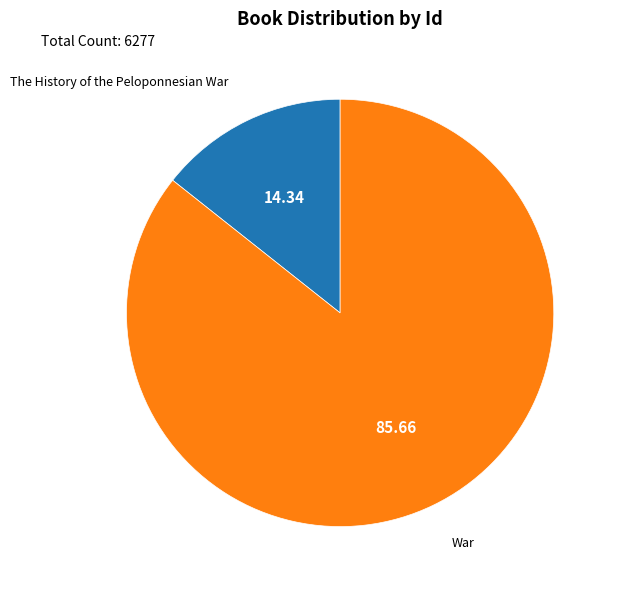

Is there any slice that represents more than half of the pie?

Yes